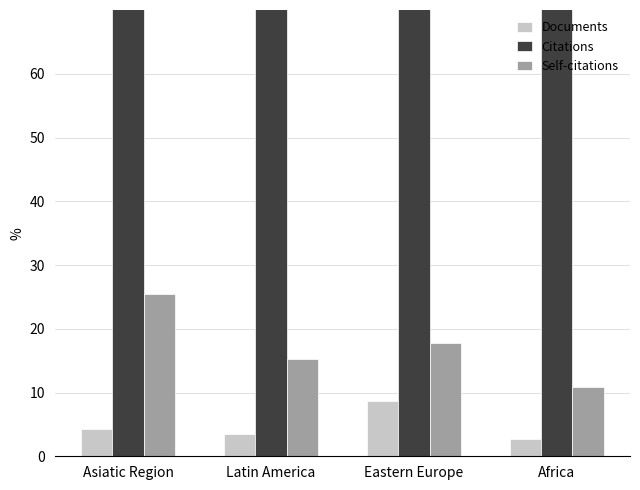

How many groups of bars are there?

4